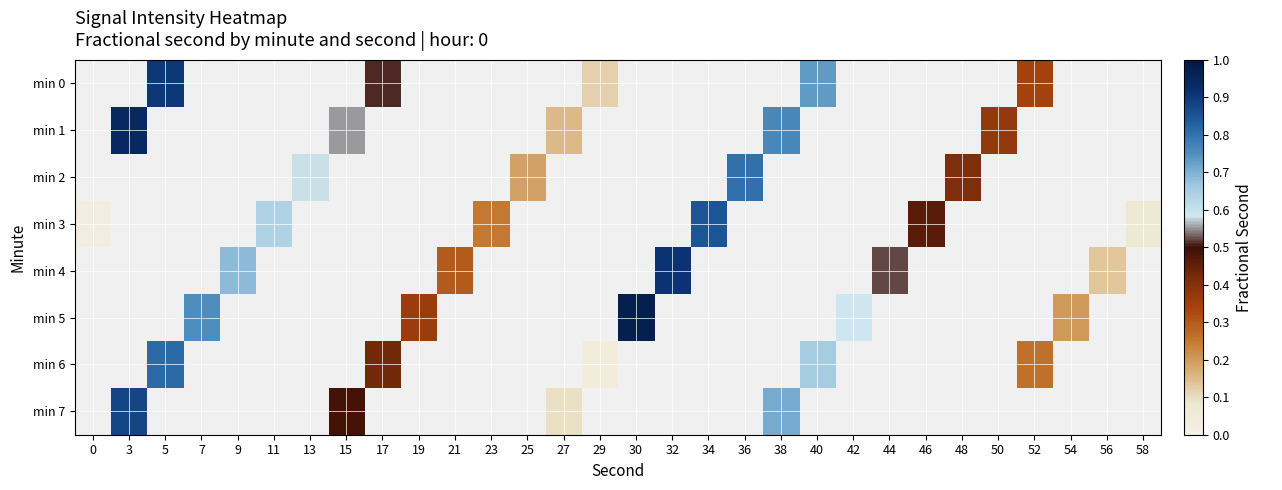

How many values in min 5 are above zero?

5